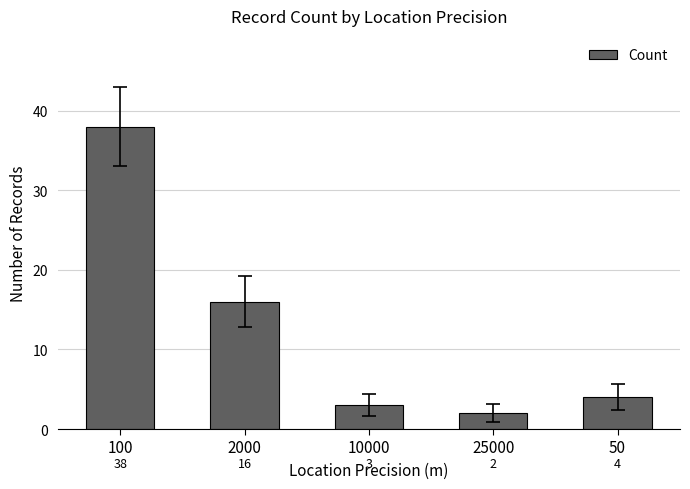

How many distinct data groups are displayed?

1